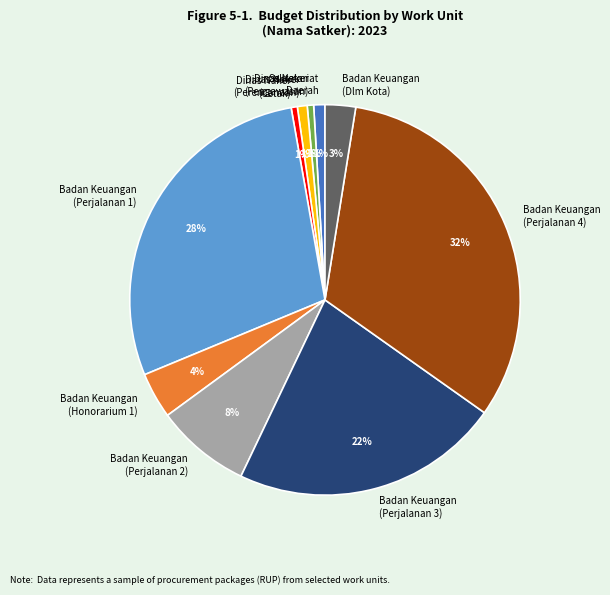

The Badan Keuangan (Perjalanan 3) slice represents 22% of the pie. True or false?

True